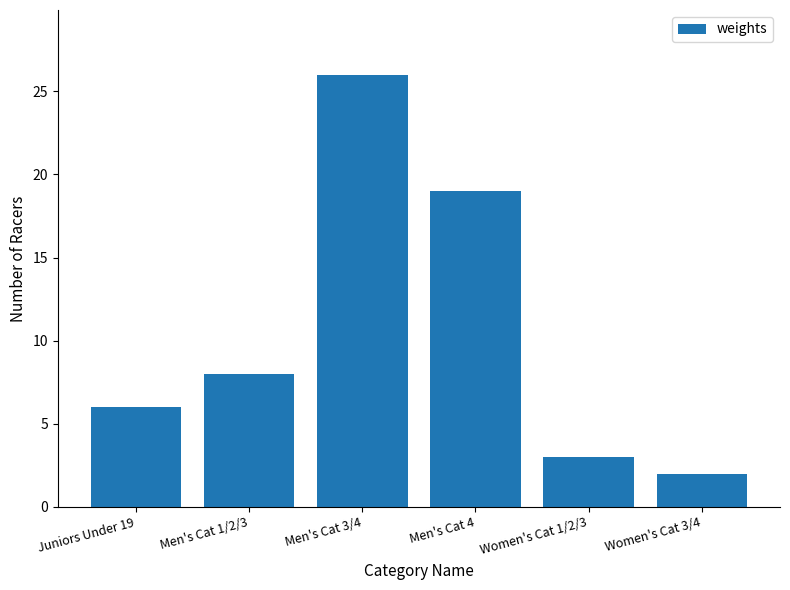

Reading left to right, list all the values displayed in this chart.

Juniors Under 19=6	Men's Cat 1/2/3=8	Men's Cat 3/4=26	Men's Cat 4=19	Women's Cat 1/2/3=3	Women's Cat 3/4=2